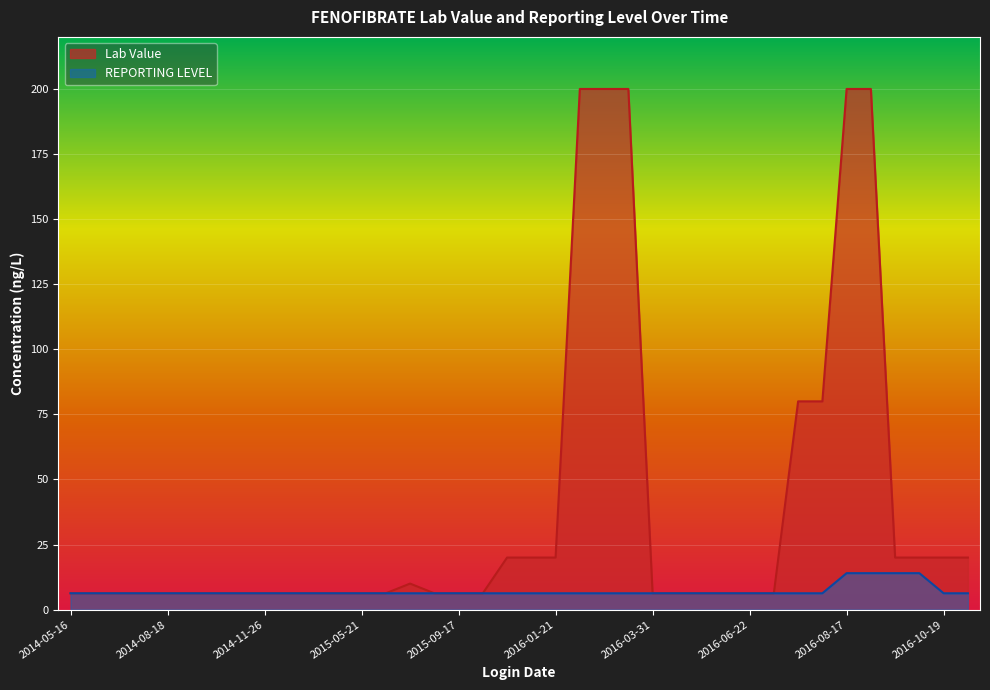

Which series has the widest spread of values?

Lab Value